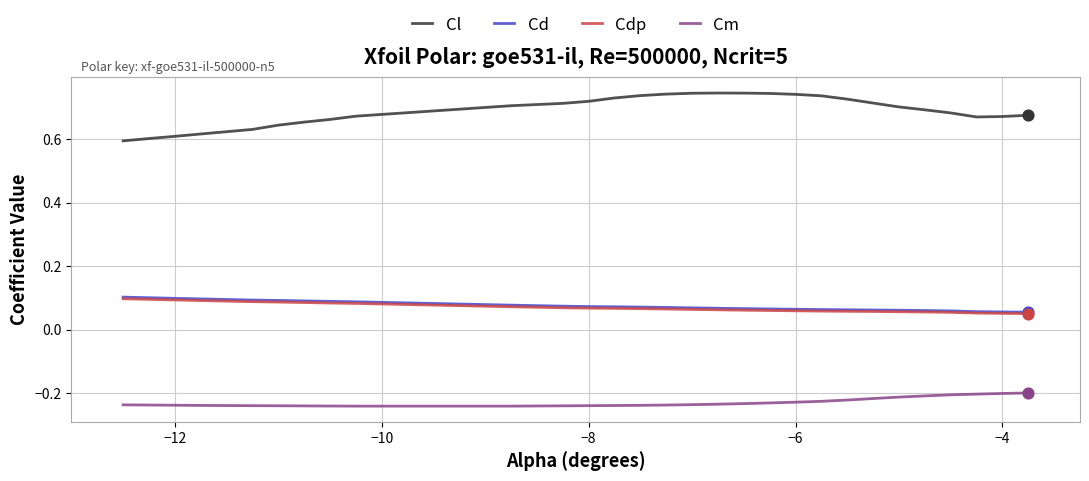

What are all the series names shown in the legend?

Cl, Cd, Cdp, Cm